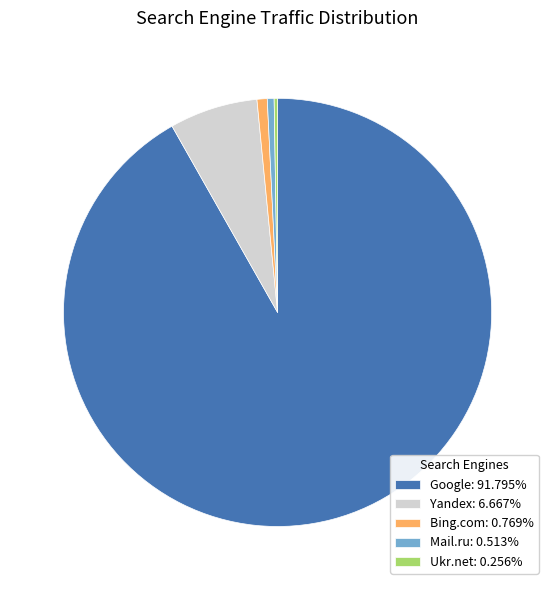

Does Google: 91.795% account for over 50% of the chart?

Yes